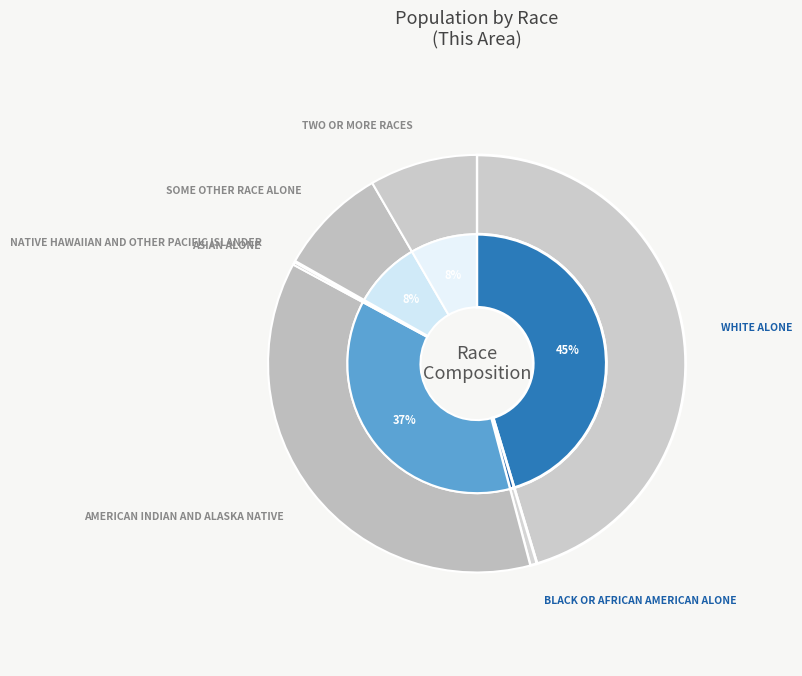

To the nearest percent, what percentage of the pie is Black or African American alone?

1%